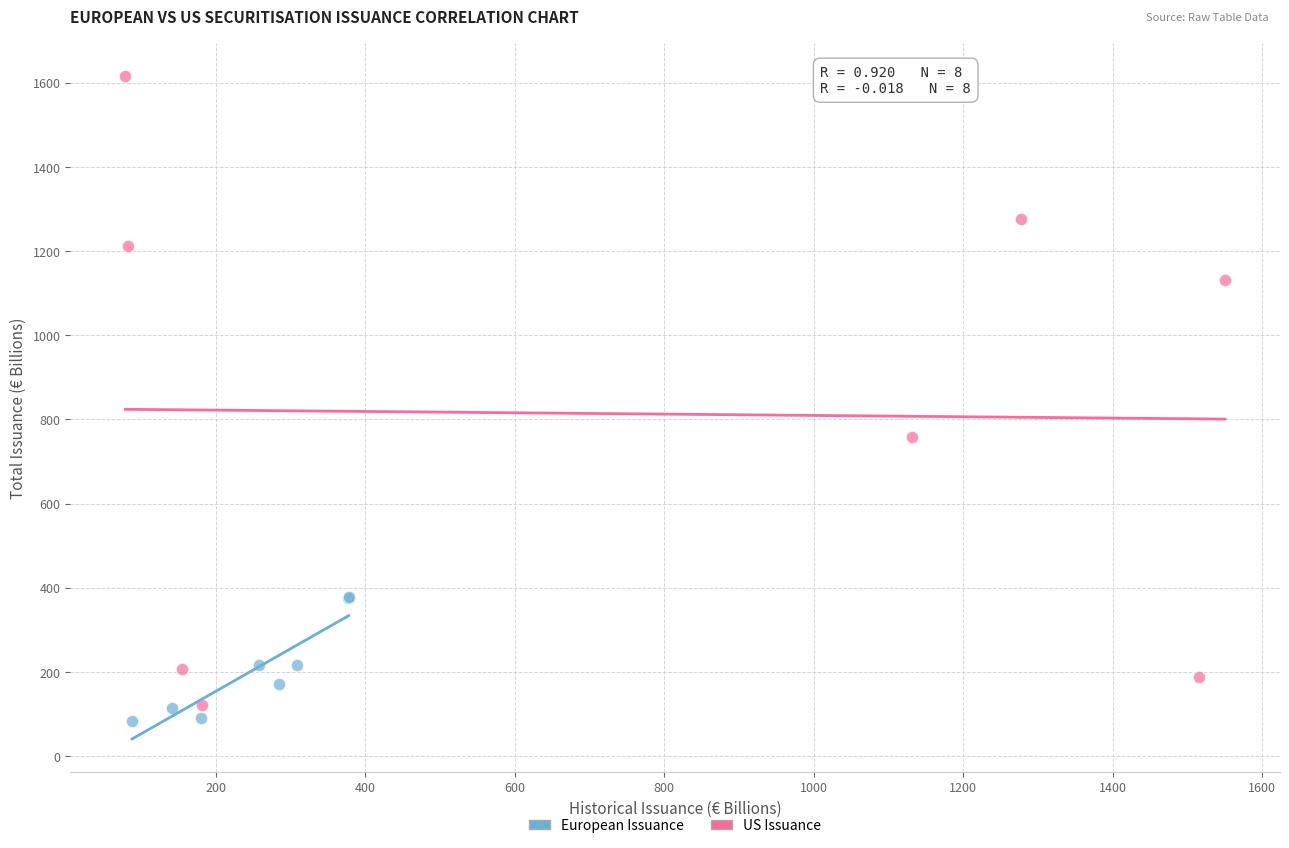

Which series has the largest Y range (max minus min)?

US Issuance